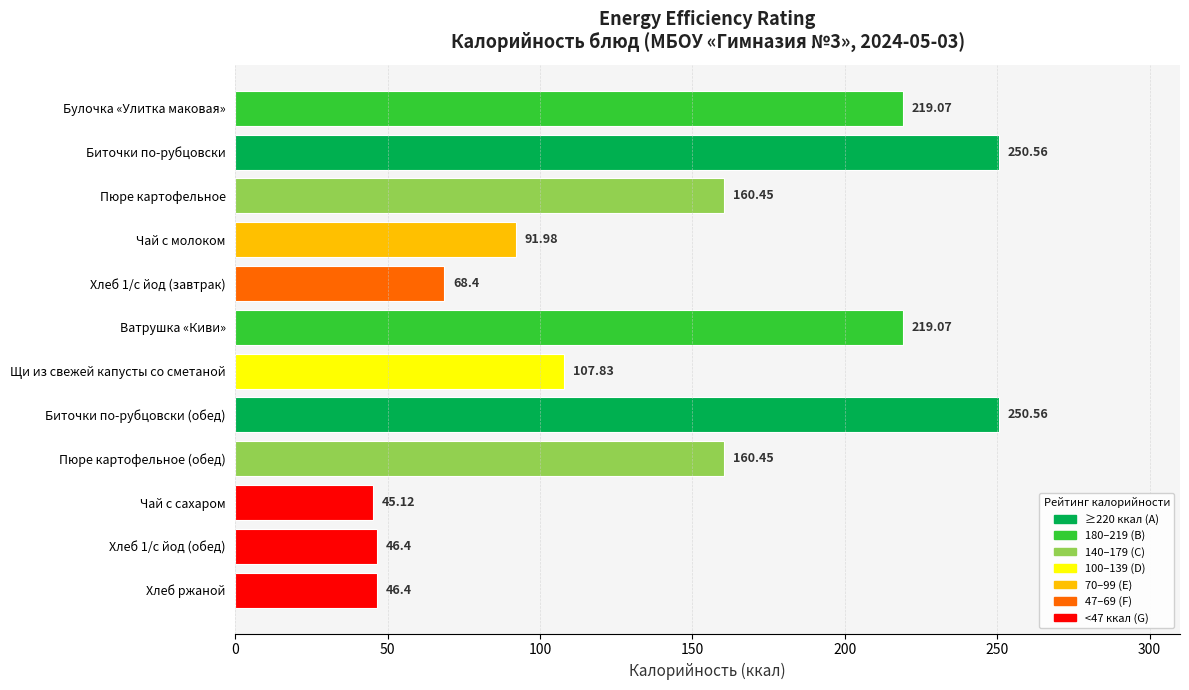

How many data points are less than 160?

6